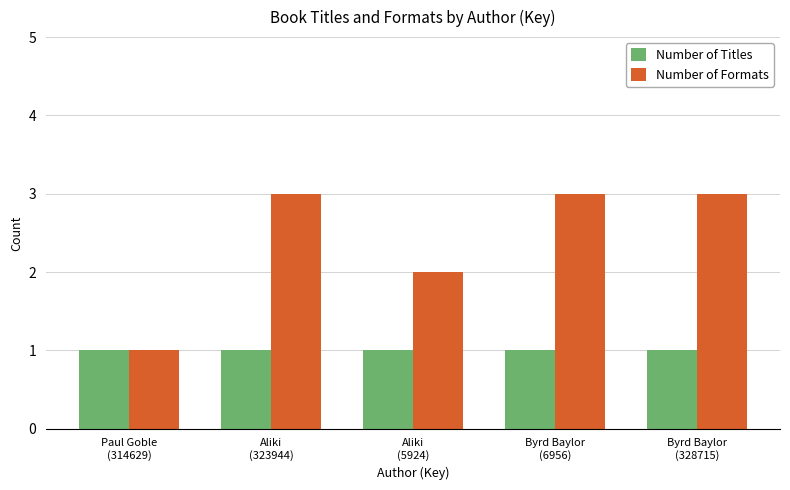

What value does the Number of Formats series have at Byrd Baylor
(6956)?

3